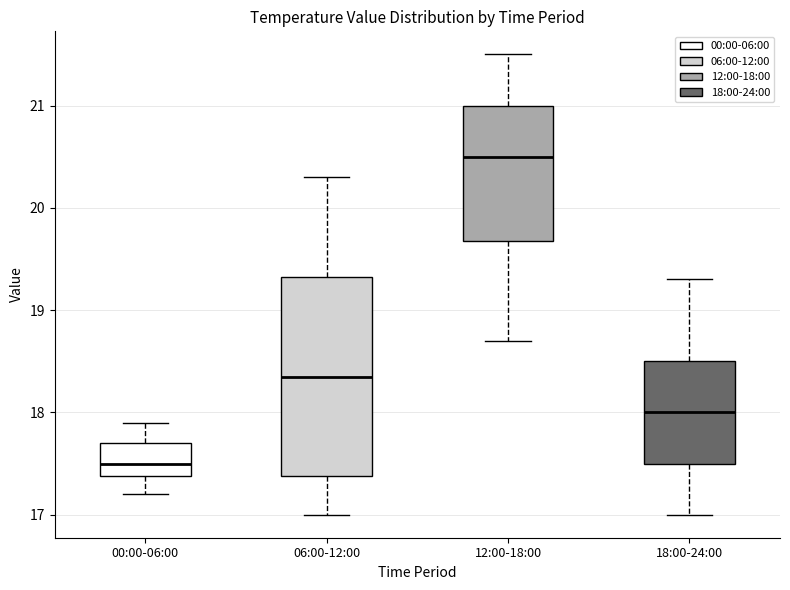

Where does the lower whisker of the box for 00:00-06:00 end on the y-axis? The values are not printed on the chart, so give them approximately, as read against the axis.

17.2